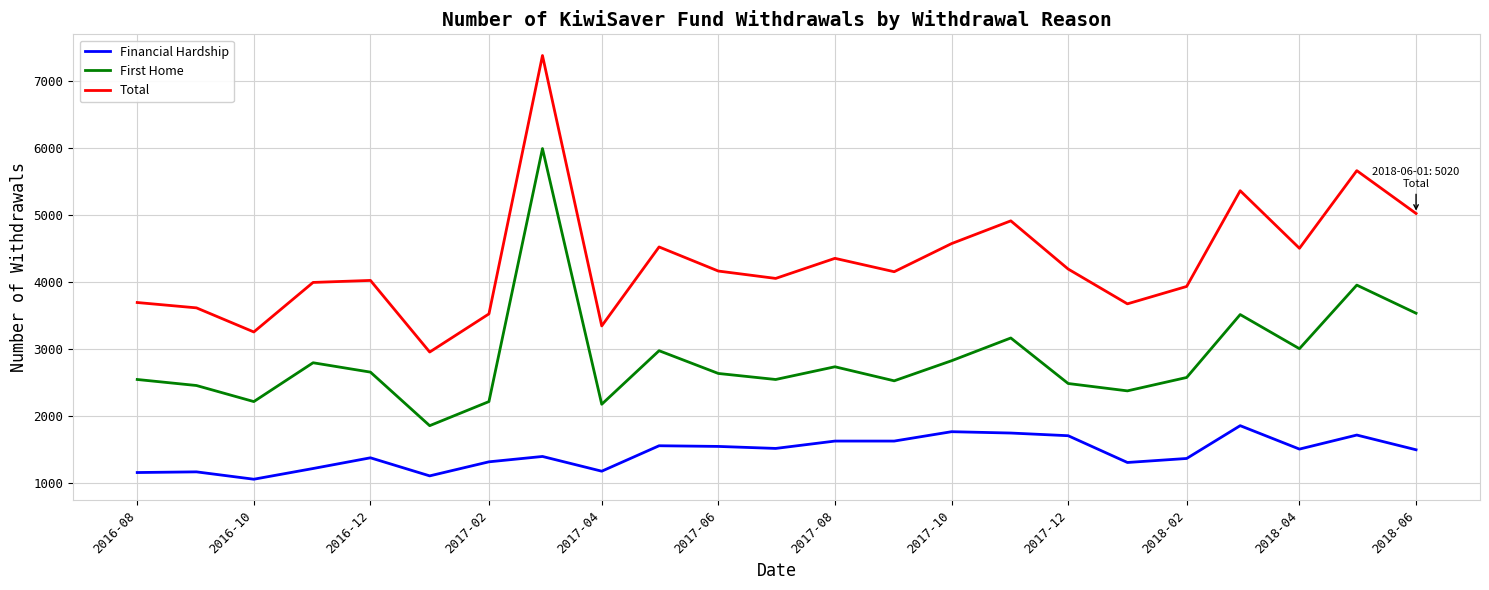

Rank the series by their average value, from highest to lowest.

Total, First Home, Financial Hardship